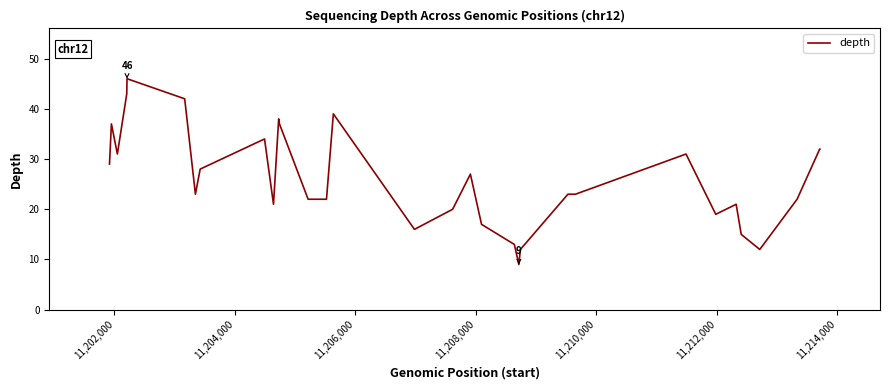

What is the difference between the maximum and minimum values?

37